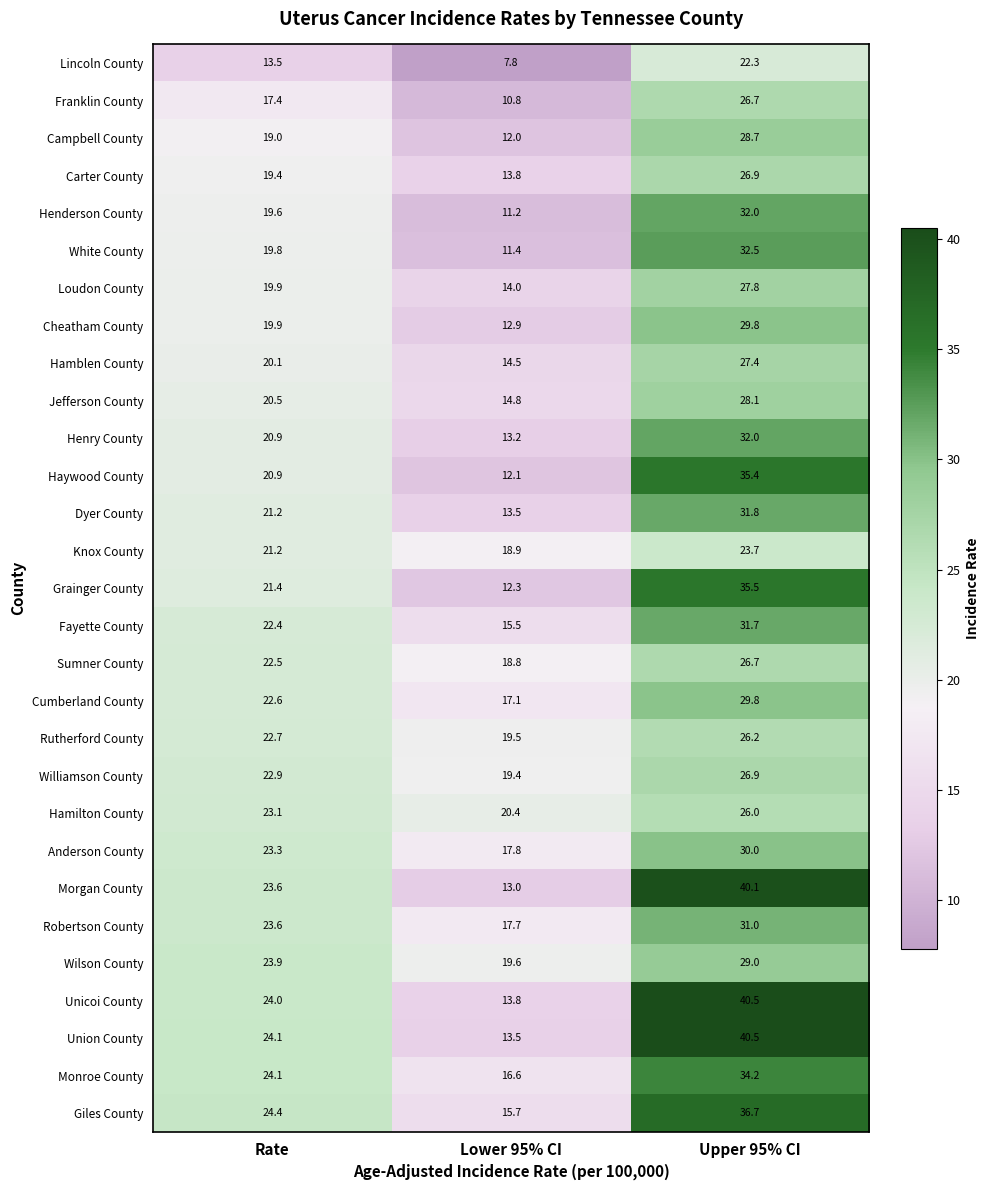

What is the total value across all series at Rate?

621.9